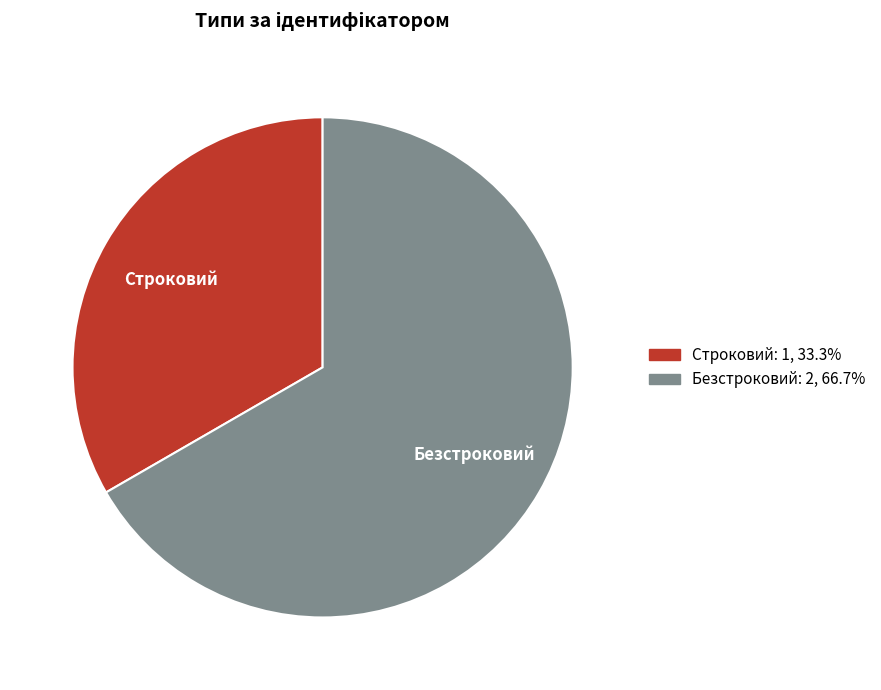

How many slices are in this pie chart?

2